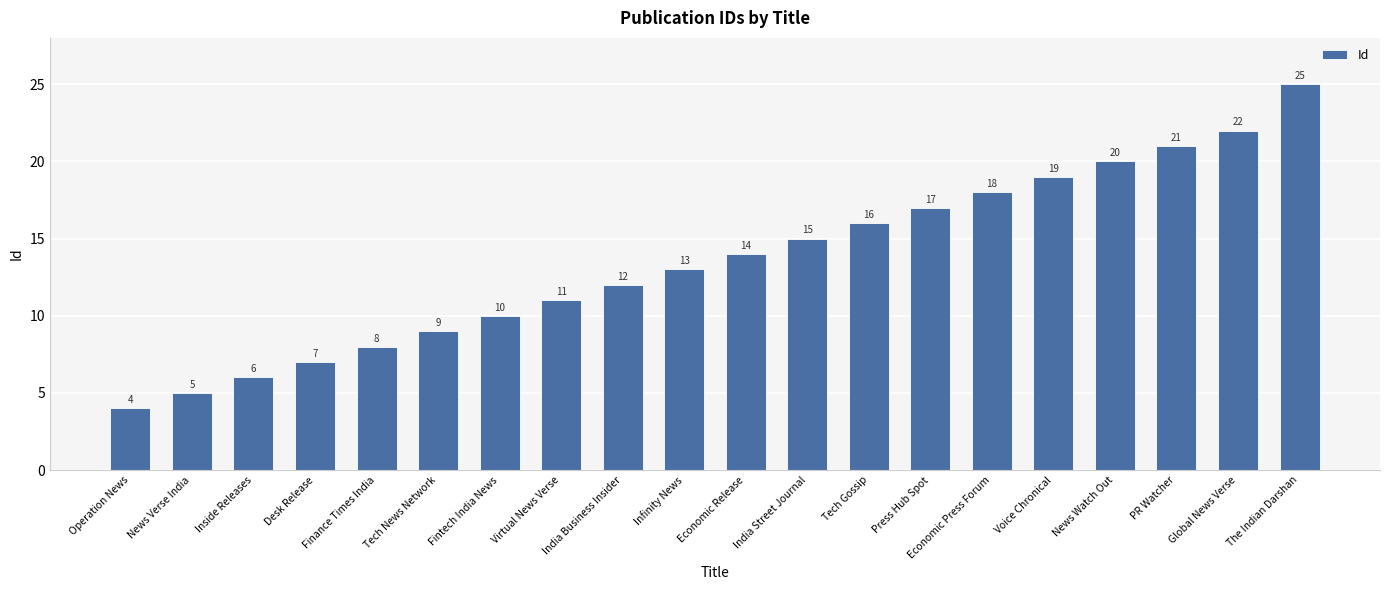

Rank the categories by value from lowest to highest.

Operation News, News Verse India, Inside Releases, Desk Release, Finance Times India, Tech News Network, Fintech India News, Virtual News Verse, India Business Insider, Infinity News, Economic Release, India Street Journal, Tech Gossip, Press Hub Spot, Economic Press Forum, Voice Chronical, News Watch Out, PR Watcher, Global News Verse, The Indian Darshan